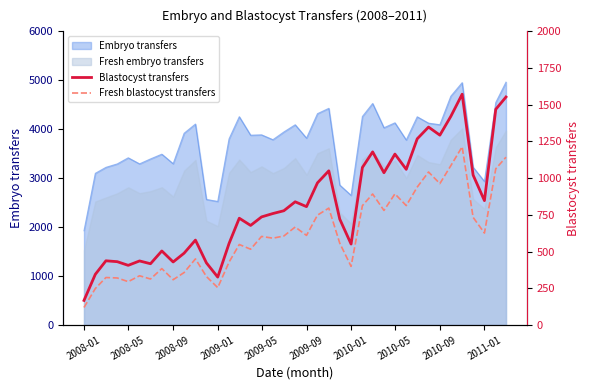

What is the minimum value for Fresh embryo transfers?

1529